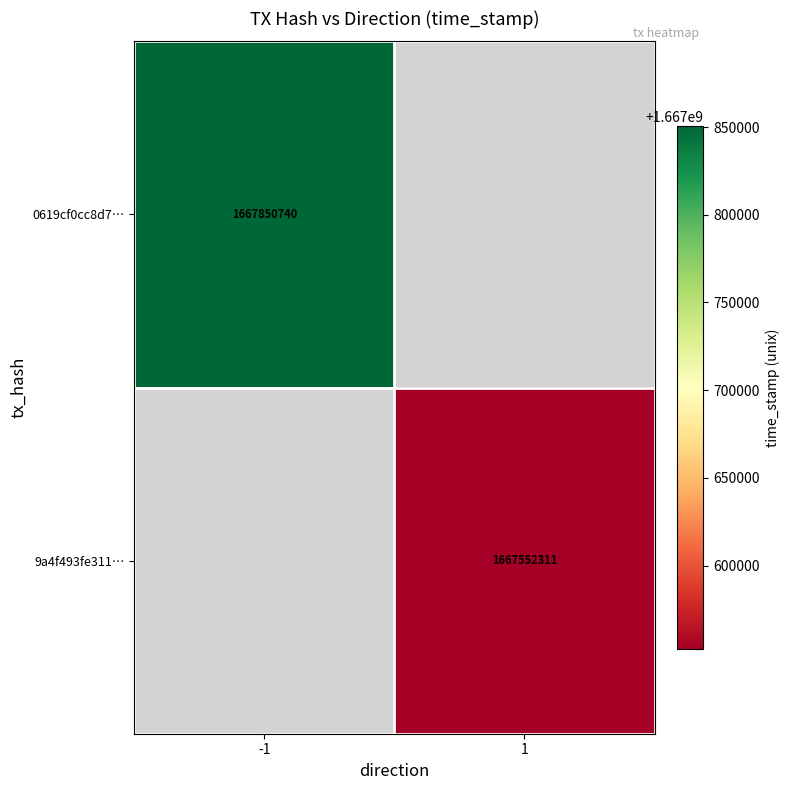

True or false: 0619cf0cc8d7… has a value of 1667850740 at -1.

True